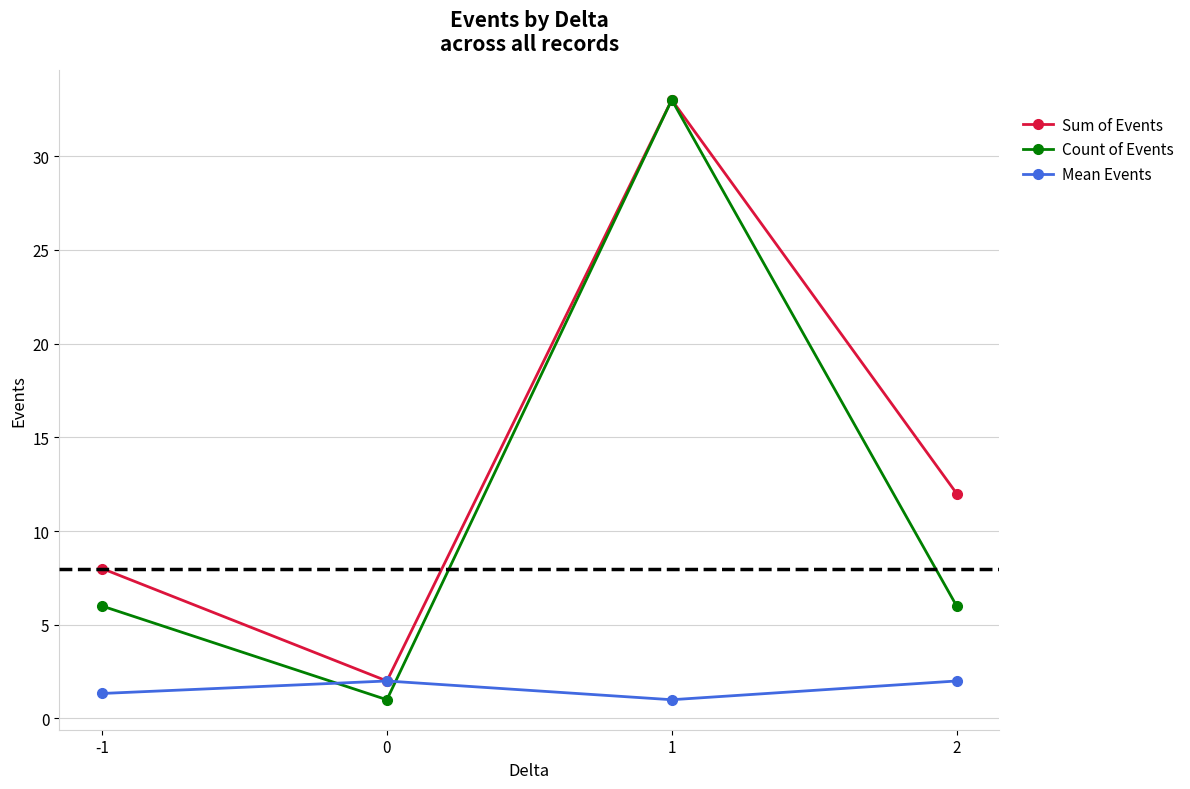

After their last crossing, which series has the higher values: Mean Events or Count of Events?

Count of Events